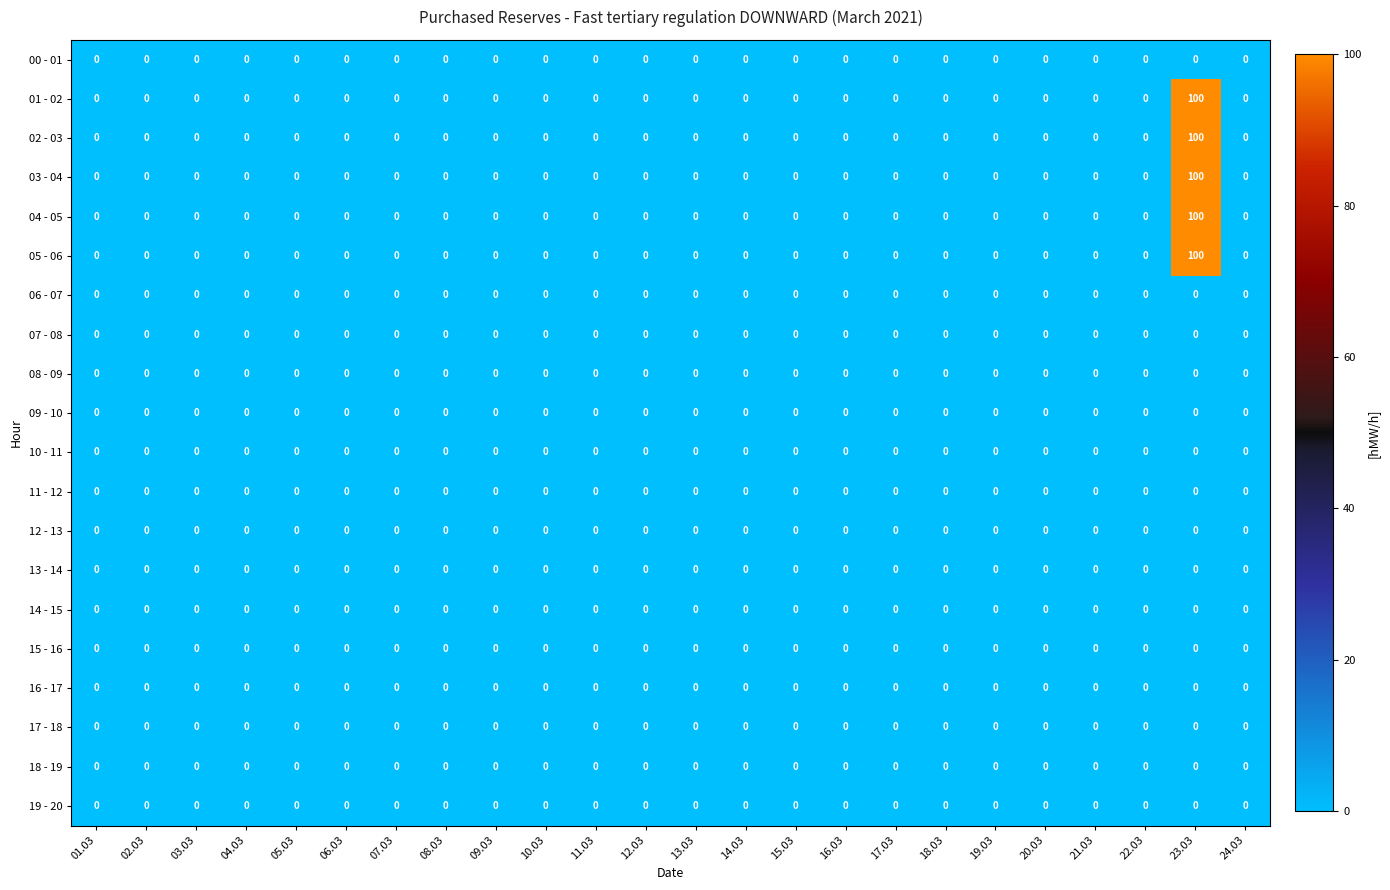

At which category is the sum across all series the highest?

23.03